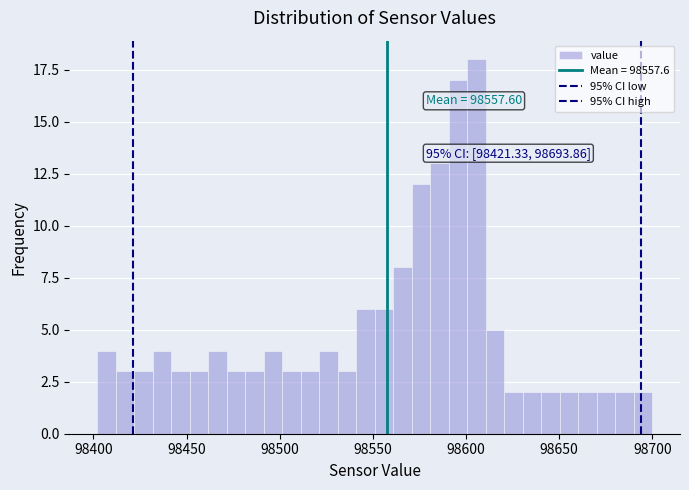

Around what value on the x-axis is the tallest bar? Give the approximate position of its centre, as read against the axis.

98605